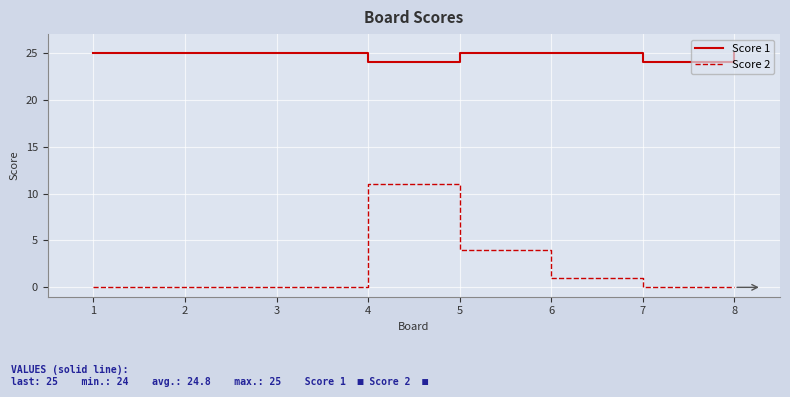

What is the difference between the maximum and second lowest values in the Score 2 series?

11